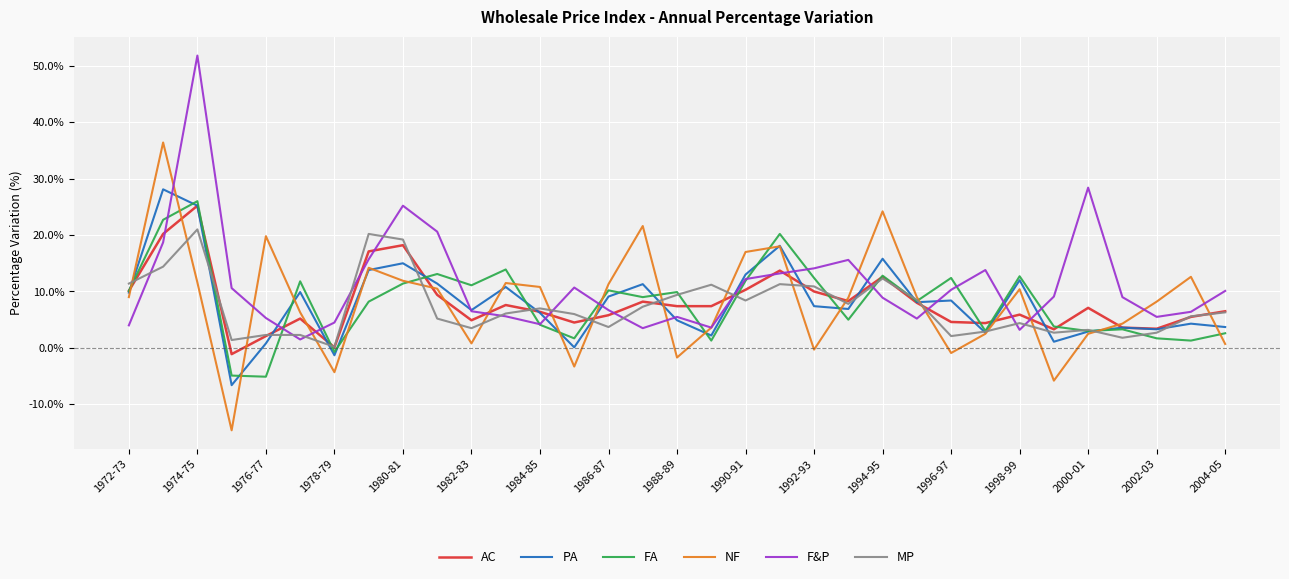

Which series has the largest total across all categories?

F&P